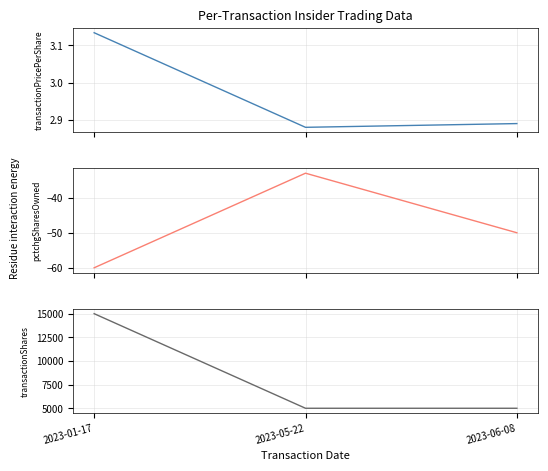

Between 2023-06-08 and 2023-01-17, which is larger?

2023-01-17